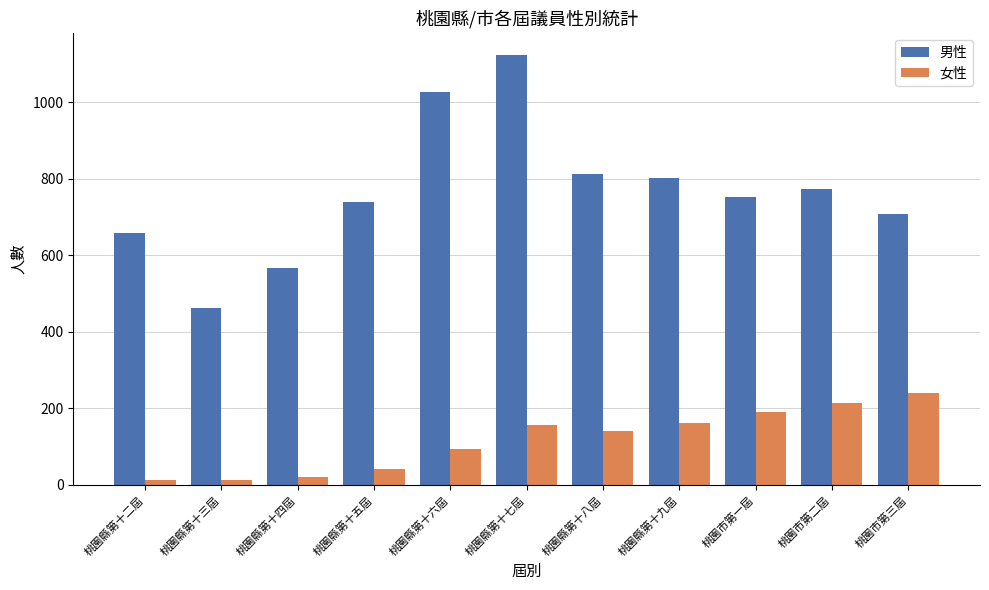

List the series in order of their peak value, highest first.

男性, 女性